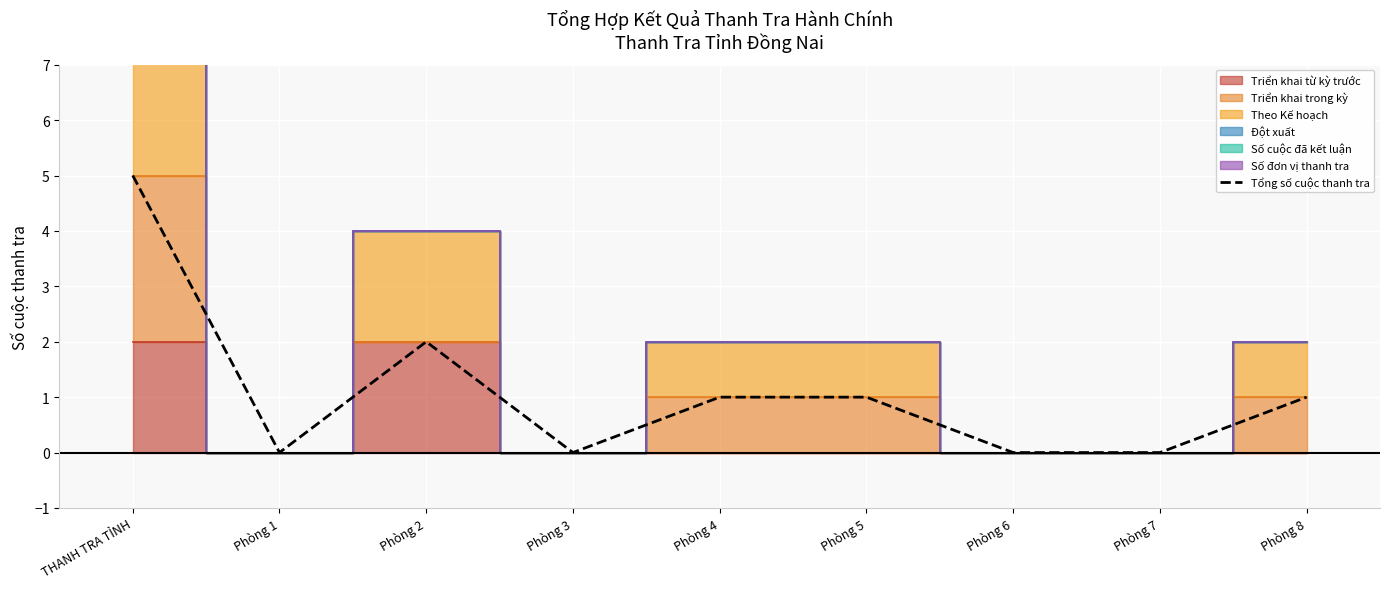

What is the greatest value displayed?

5